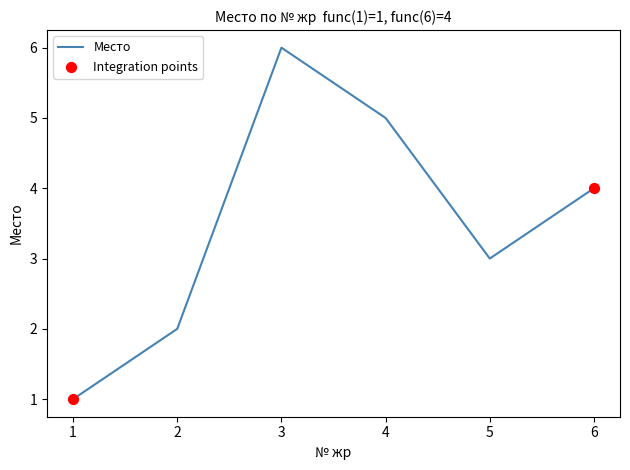

Approximately how many times larger is the value at 6 compared to 5?

1.3